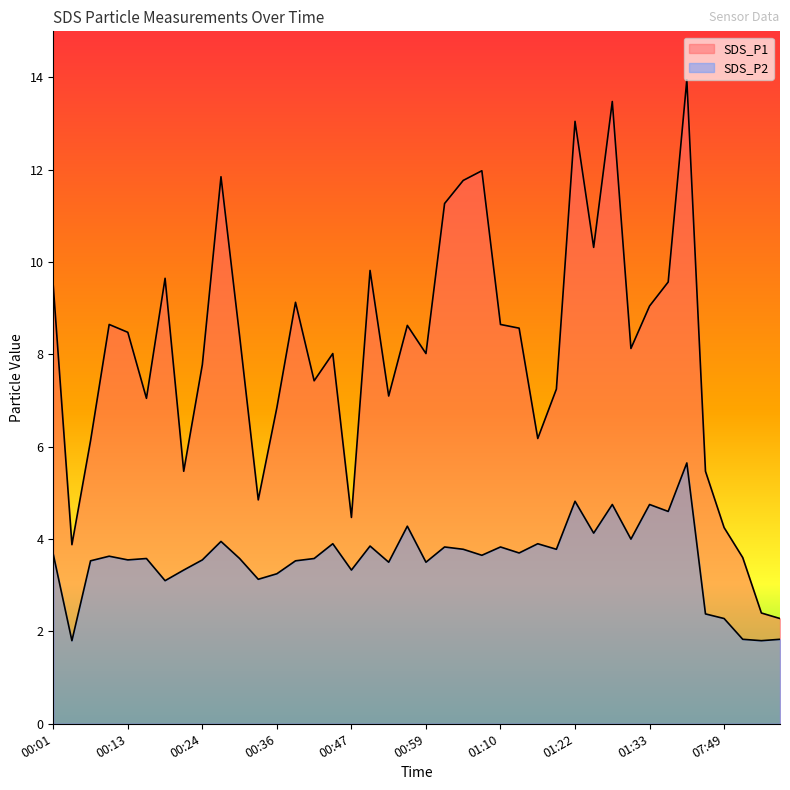

What is the label of the 40th point from the right?

00:01